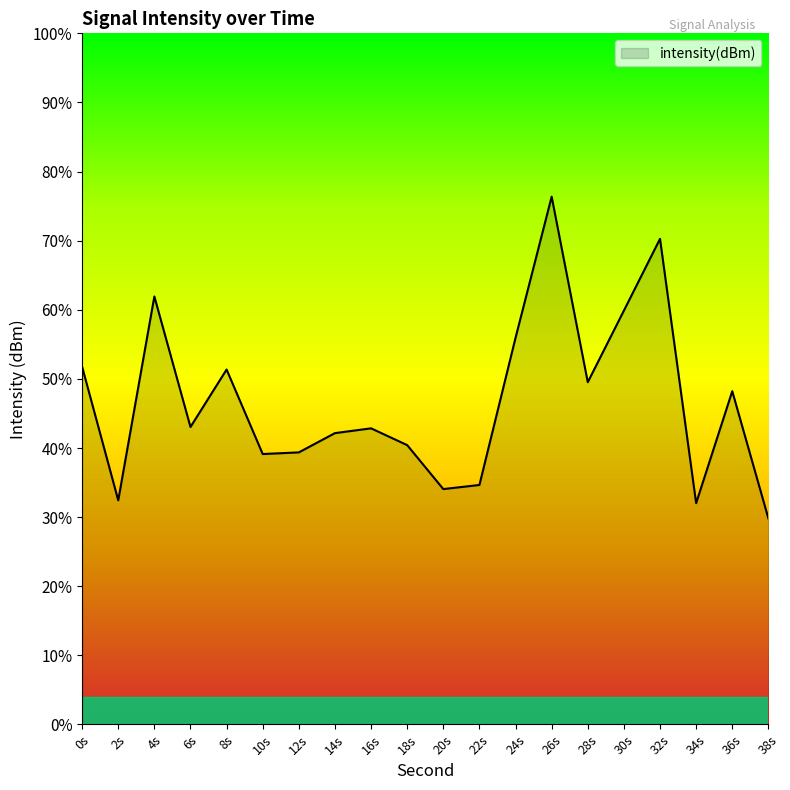

At which category does the chart reach its minimum across all series?

38s